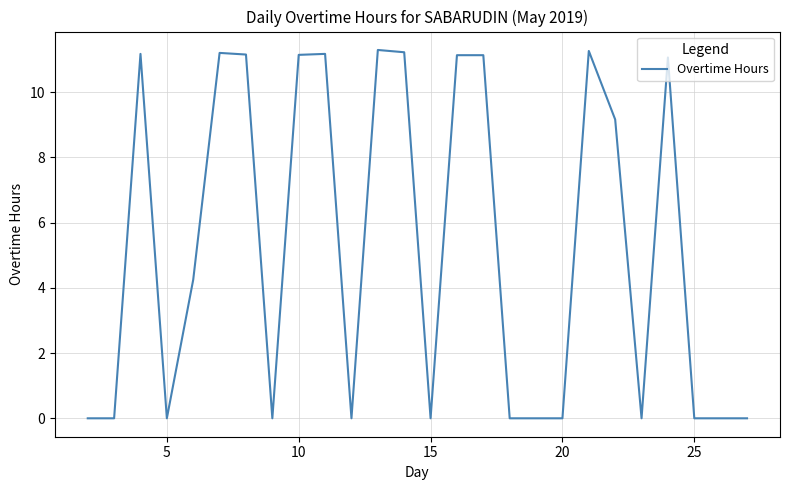

What is the greatest value displayed?

11.3